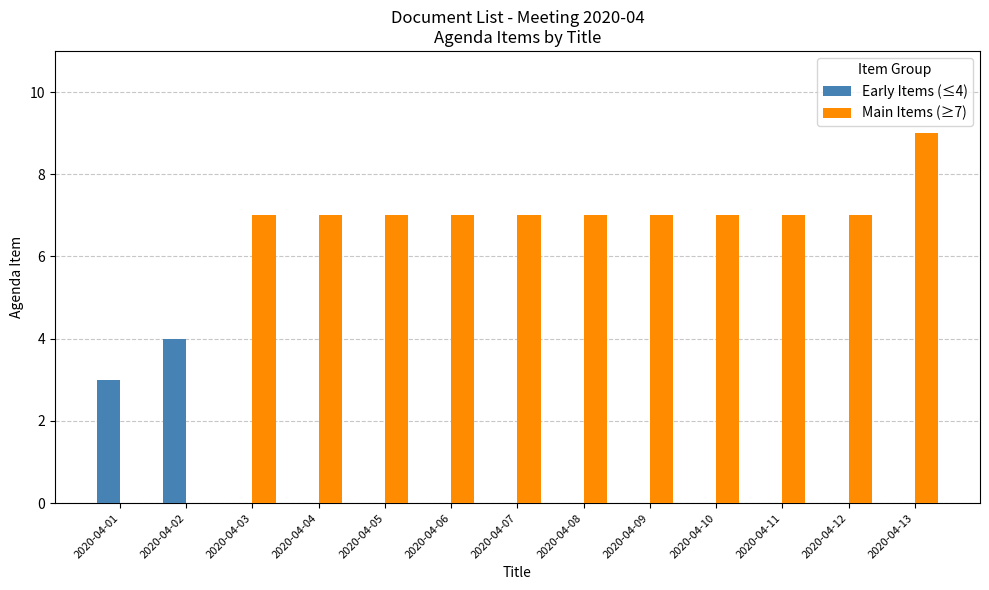

True or false: Main Items (≥7) has a value of 12 at 2020-04-06.

False